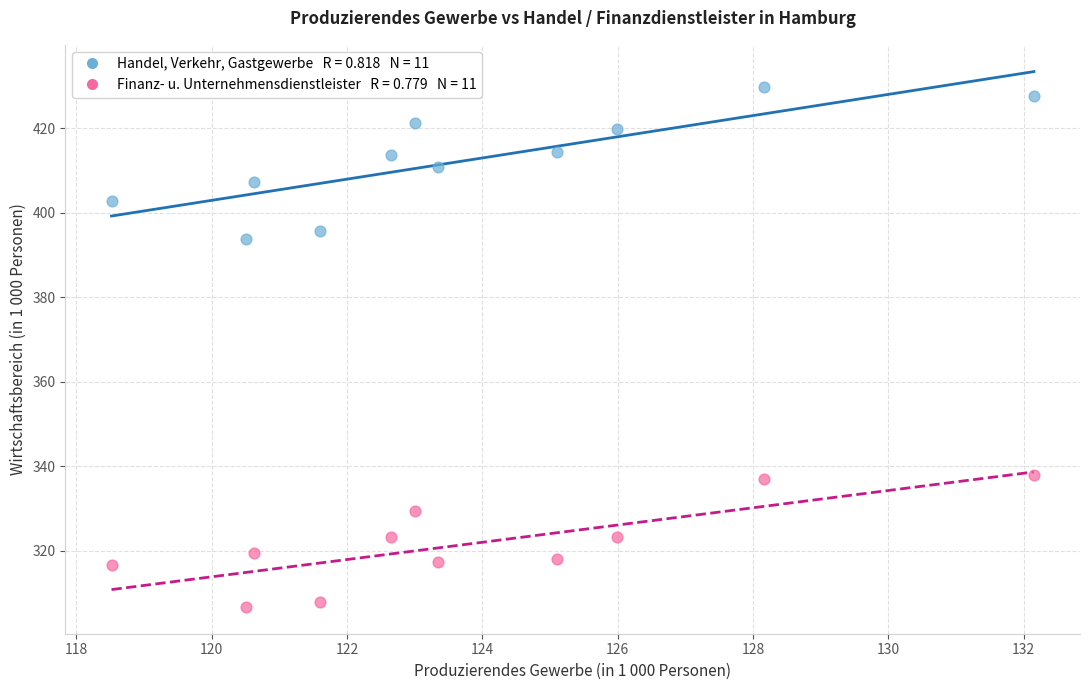

Across all data points, what is the range of Y values (max minus min)?

123.1